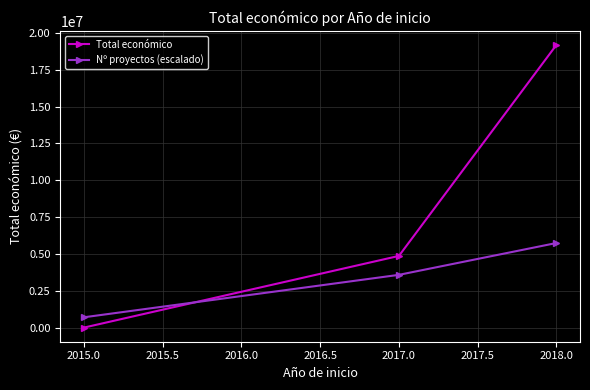

Is the value of Total económico at 2018.0 greater than the value of Nº proyectos (escalado) at 2017.0?

Yes